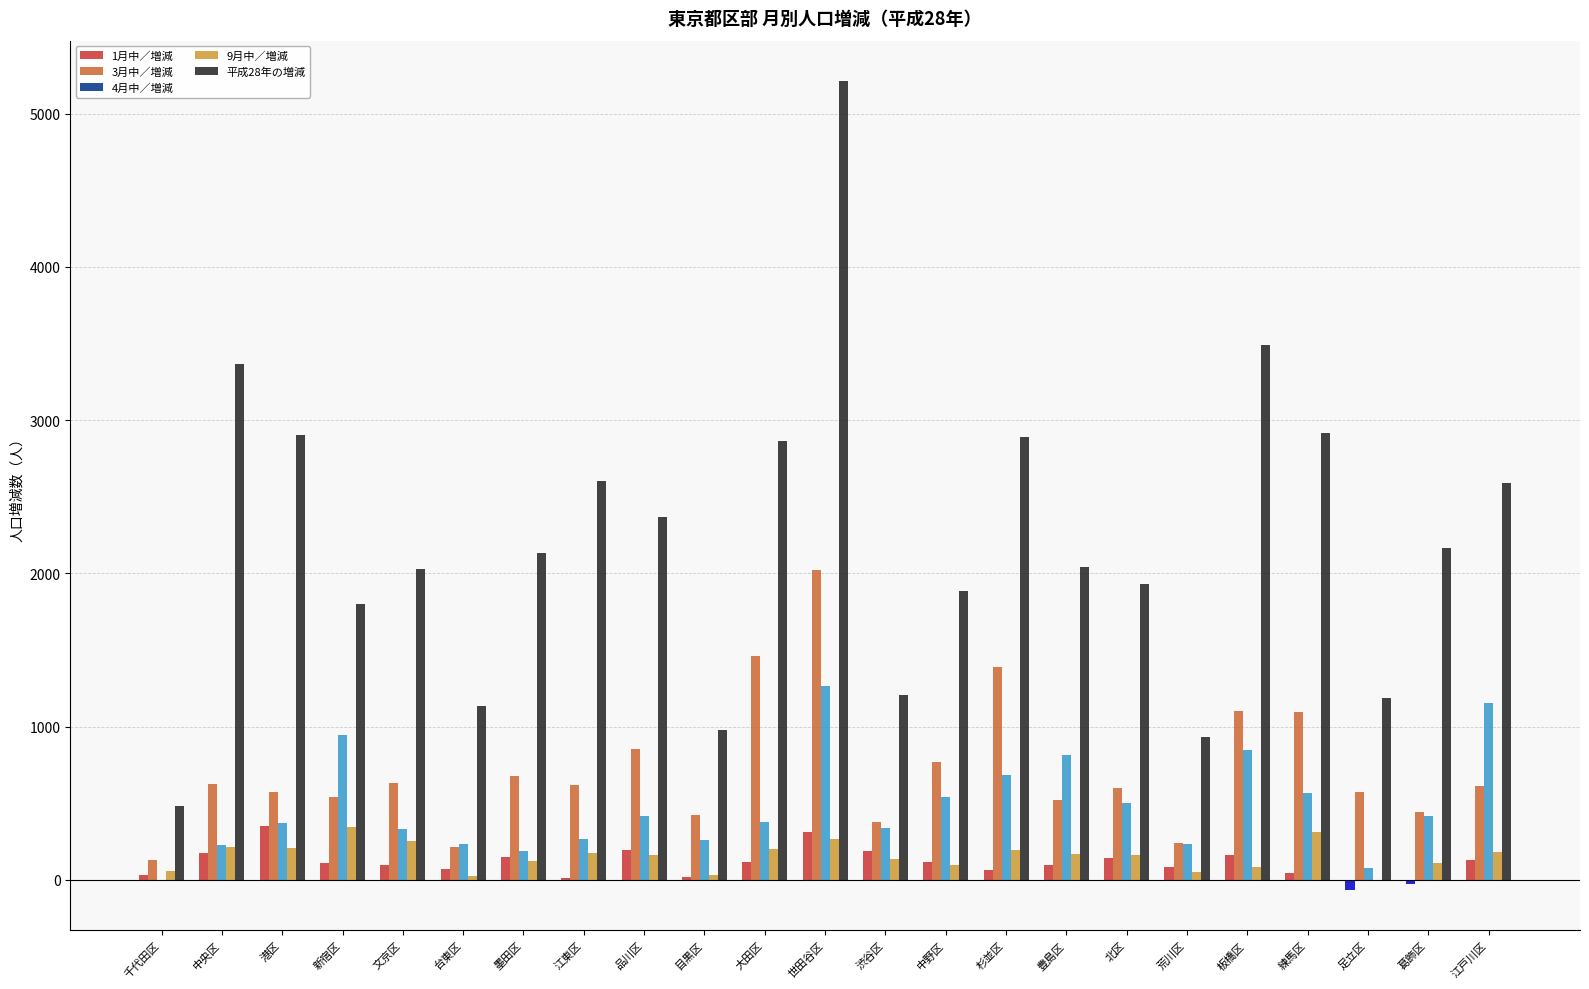

What is the total value across all series at 江戸川区?

4669